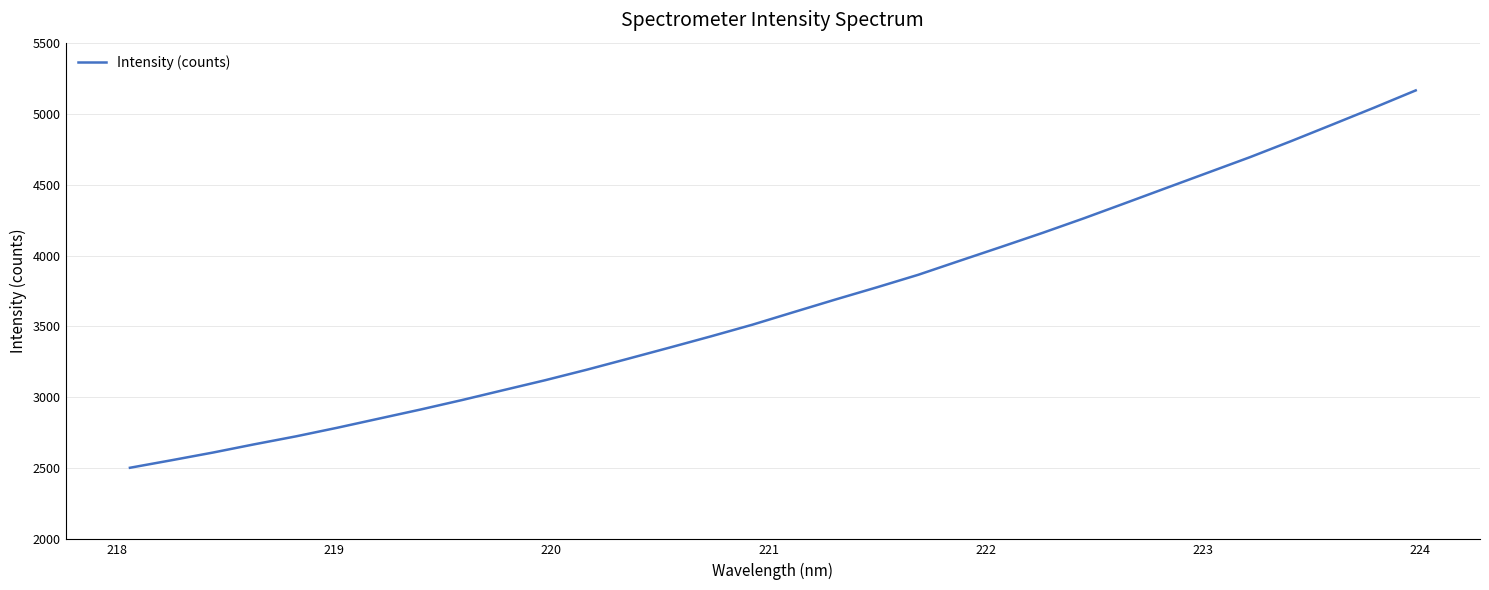

What is the smallest value displayed?

2504.5